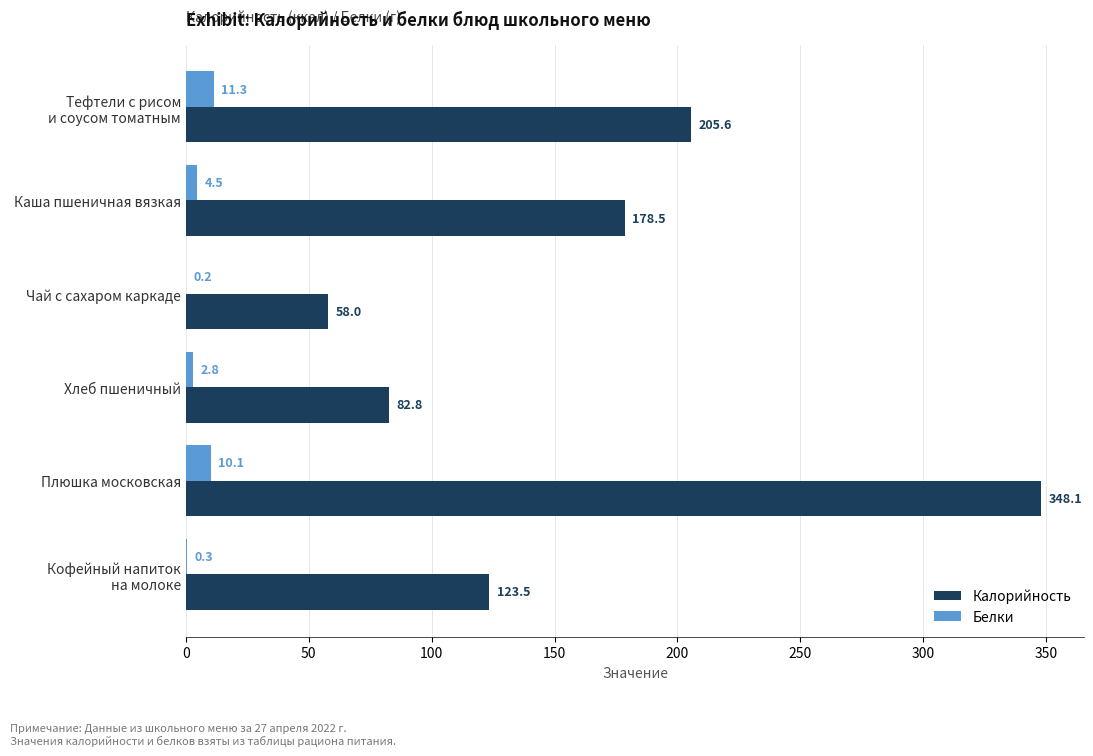

What is the sum of the Калорийность values at Чай с сахаром каркаде and Хлеб пшеничный?

140.8